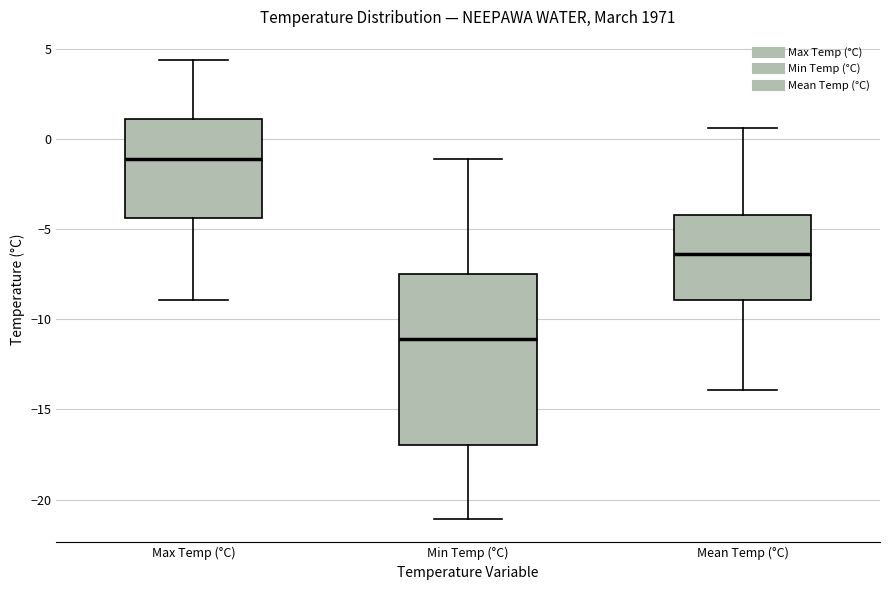

Reading left to right, read every box against the y-axis: the position of its median line, the range the box covers, and the ends of its whiskers. The values are not printed on the chart, so give them approximately, as read against the axis.

Max Temp (°C): median -1.0, box -4.5 to 1.0, whiskers -9.0 to 4.5
Min Temp (°C): median -11.0, box -17.0 to -7.5, whiskers -21.0 to -1.0
Mean Temp (°C): median -6.5, box -9.0 to -4.0, whiskers -14.0 to 0.5